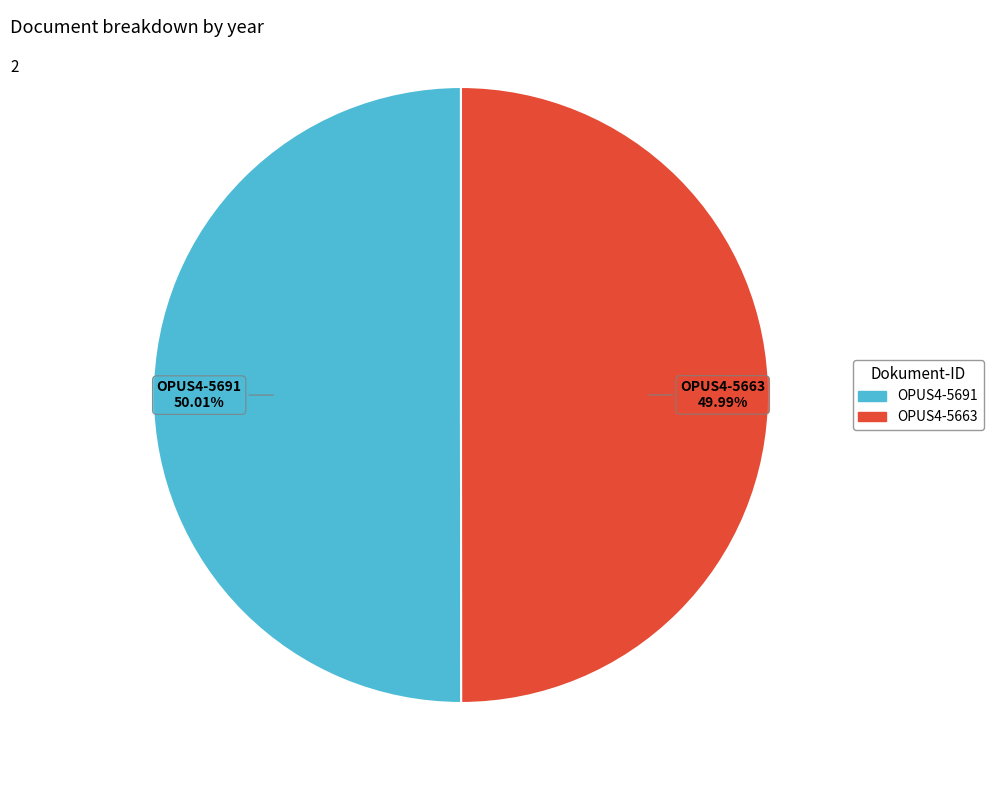

How many slices are in this pie chart?

2